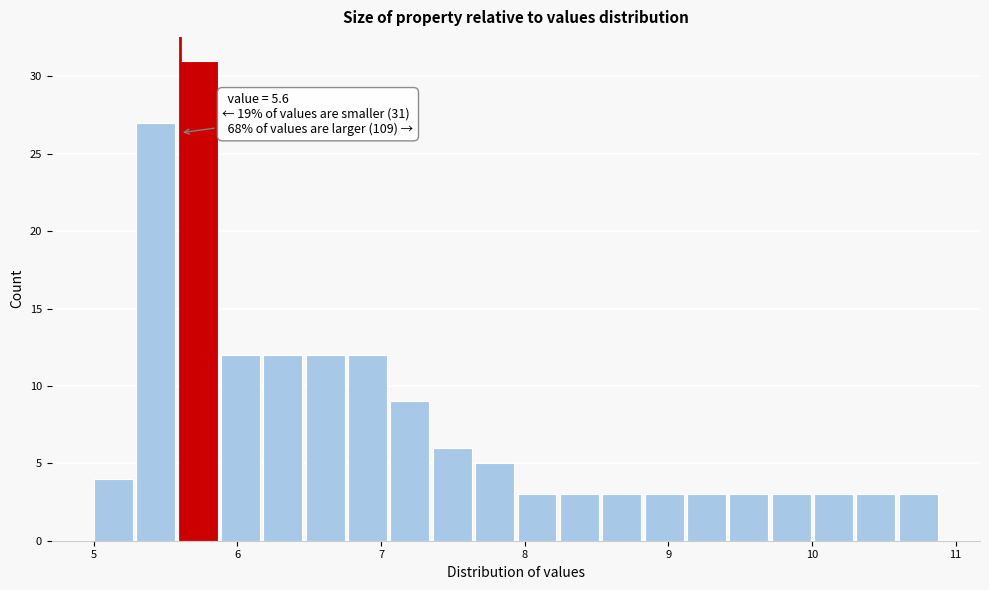

Read against the x-axis, roughly where is the centre of the tallest bar?

5.7